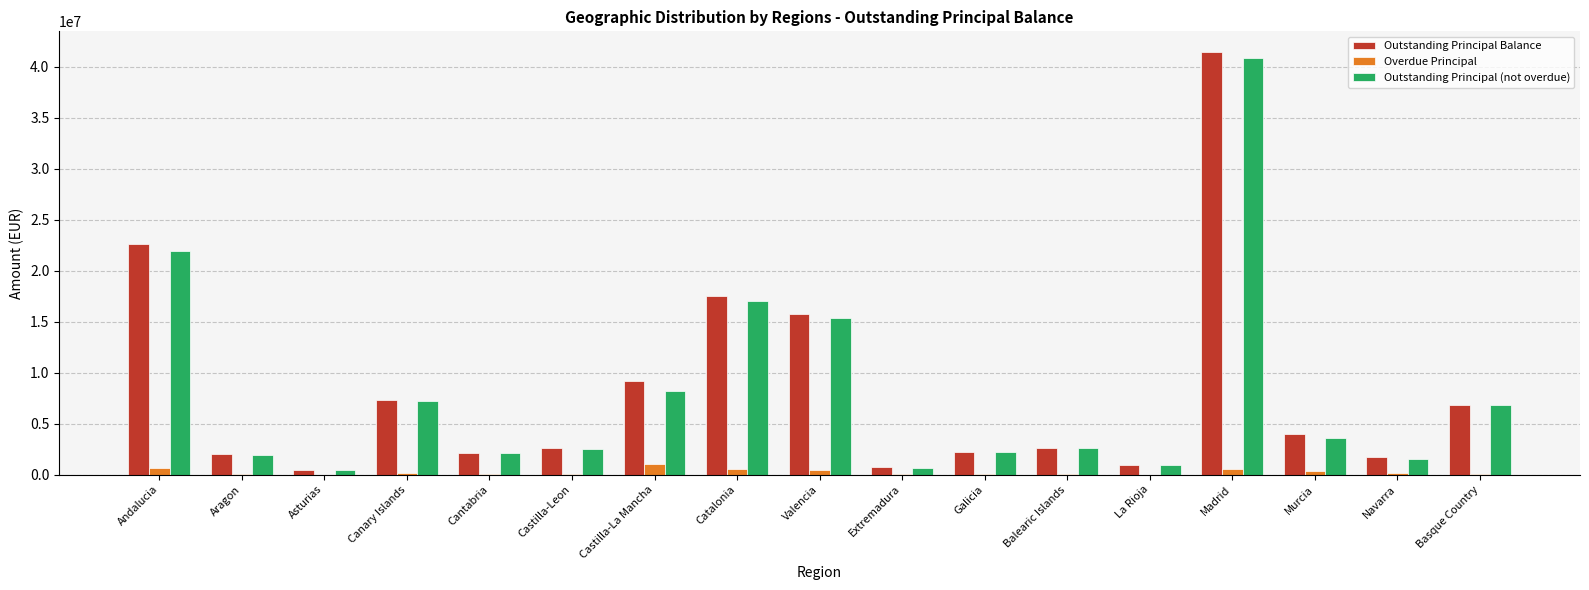

What is the sum of all Outstanding Principal Balance values?

139809915.0